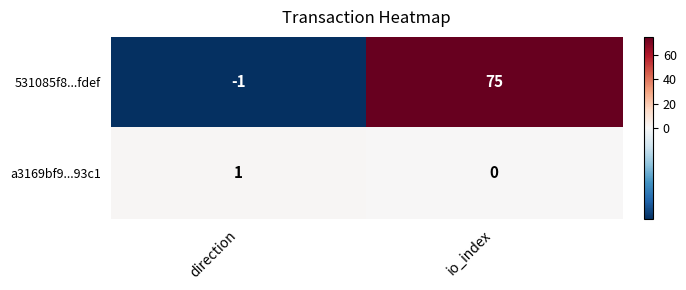

The value of a3169bf9...93c1 at direction is 1. True or false?

True